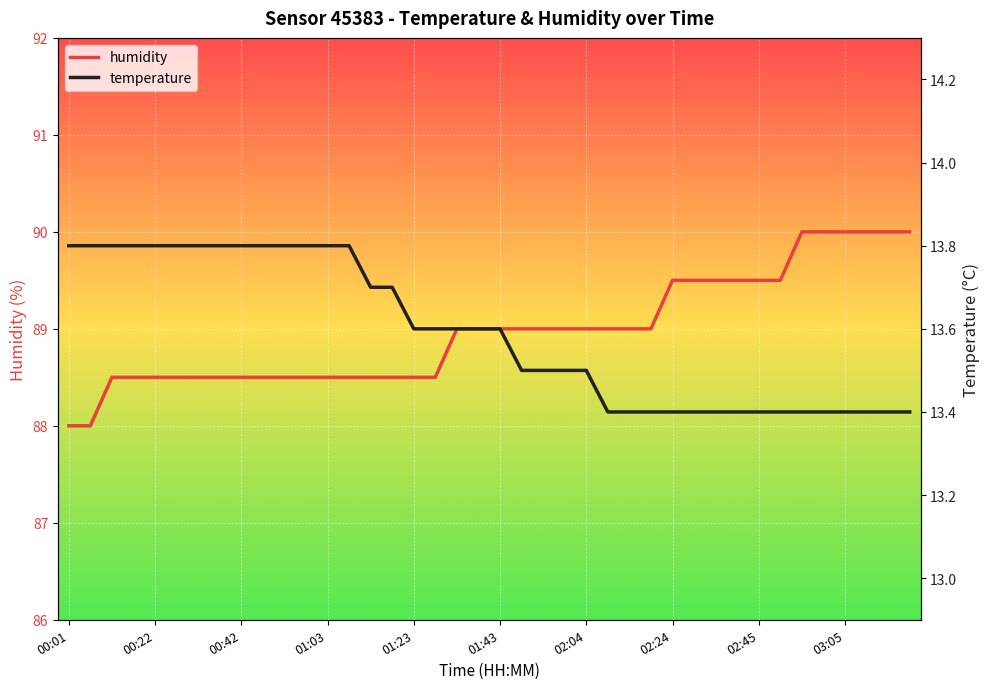

Where is humidity nearest to the value 89?

18